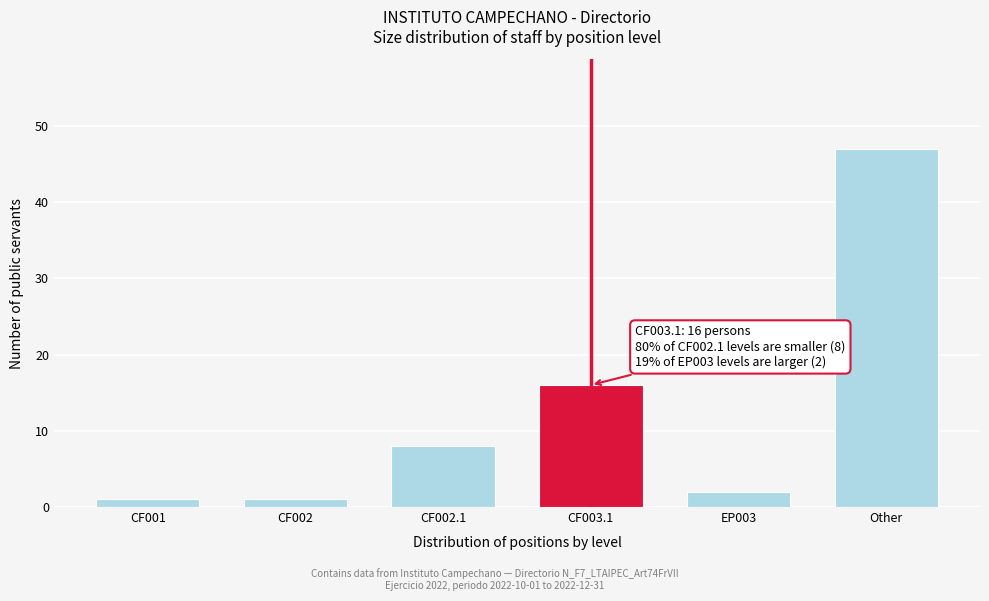

Reading right to left, what are all the values shown in this chart?

Other=47	EP003=2	CF003.1=16	CF002.1=8	CF002=1	CF001=1